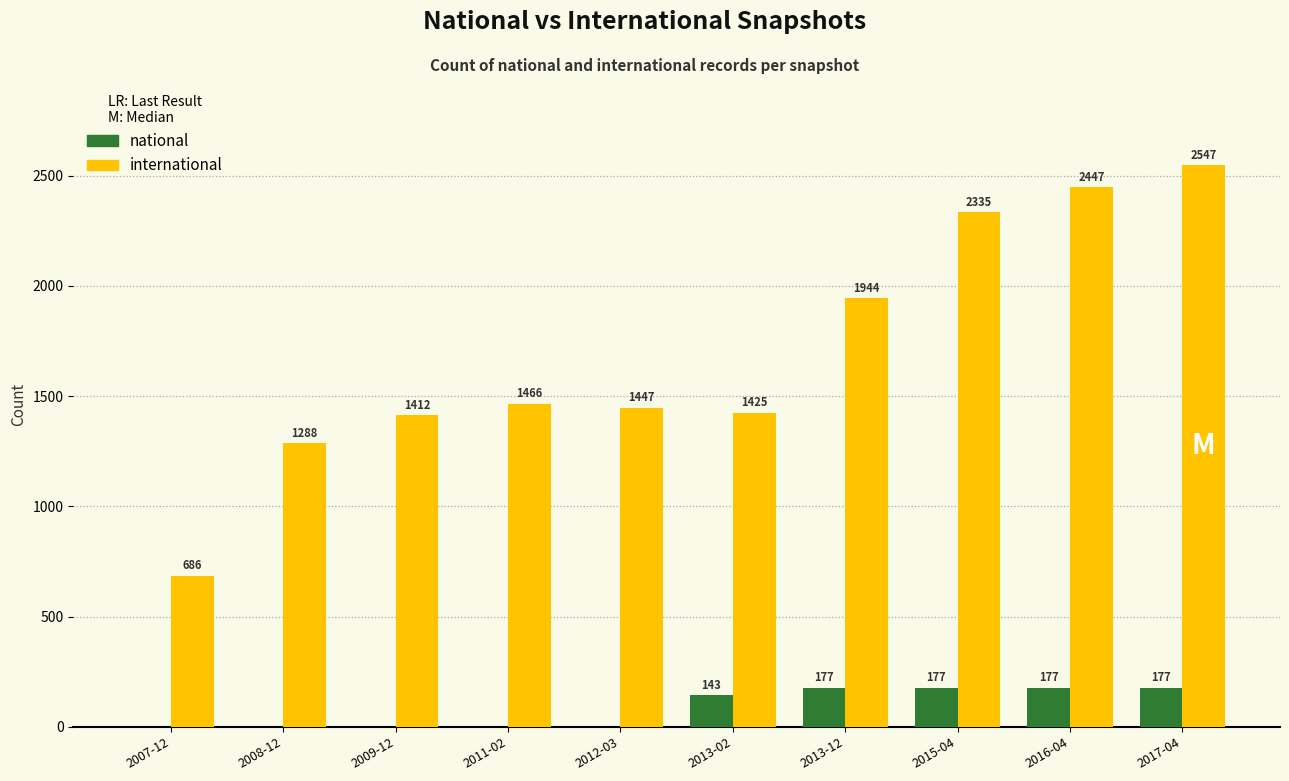

Reading right to left, extract all data points from this chart.

international: 2017-04=2547	2016-04=2447	2015-04=2335	2013-12=1944	2013-02=1425	2012-03=1447	2011-02=1466	2009-12=1412	2008-12=1288	2007-12=686
national: 2017-04=177	2016-04=177	2015-04=177	2013-12=177	2013-02=143	2012-03=1	2011-02=1	2009-12=1	2008-12=1	2007-12=1